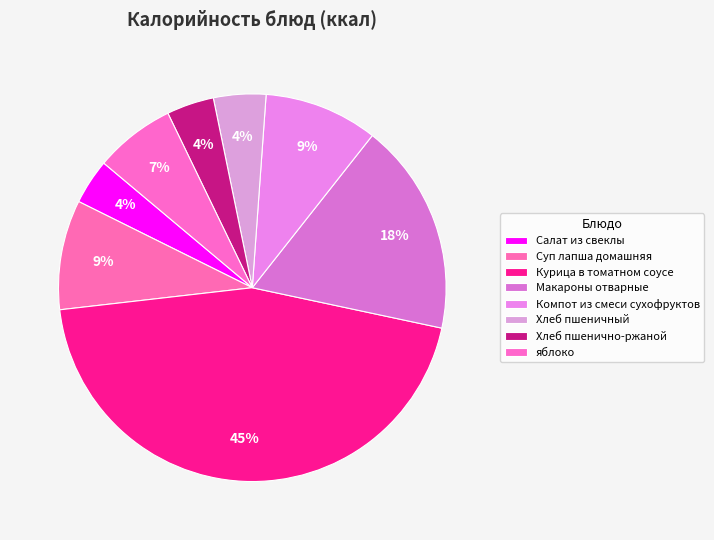

Do Макароны отварные and Салат из свеклы together represent more than half of the pie?

No